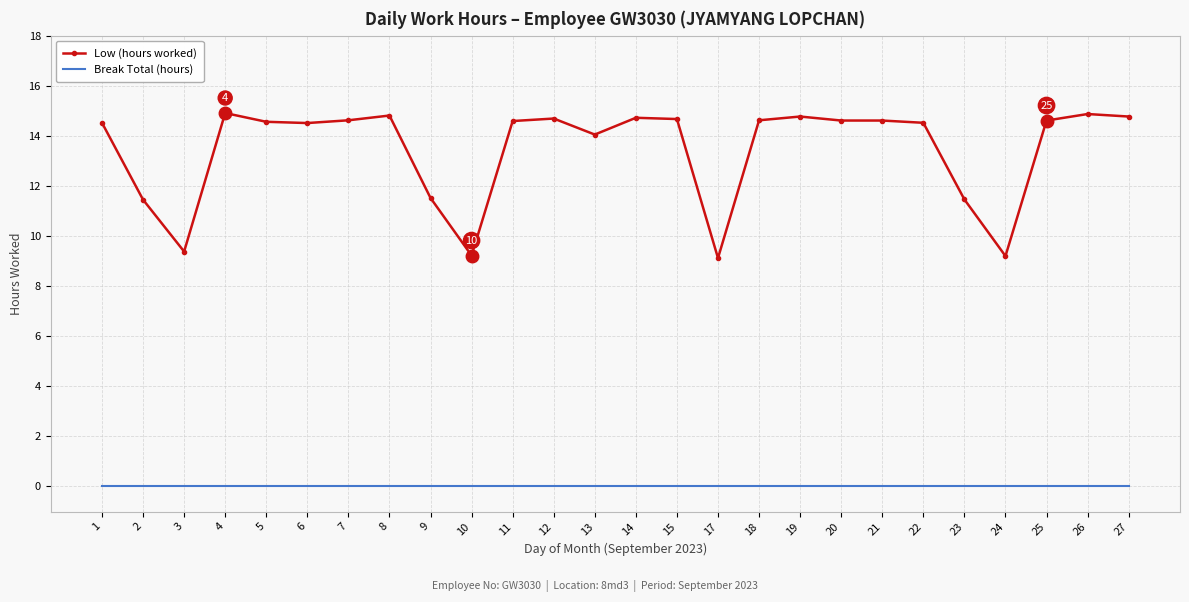

What is the spread (max minus min) of values at 1?

14.5